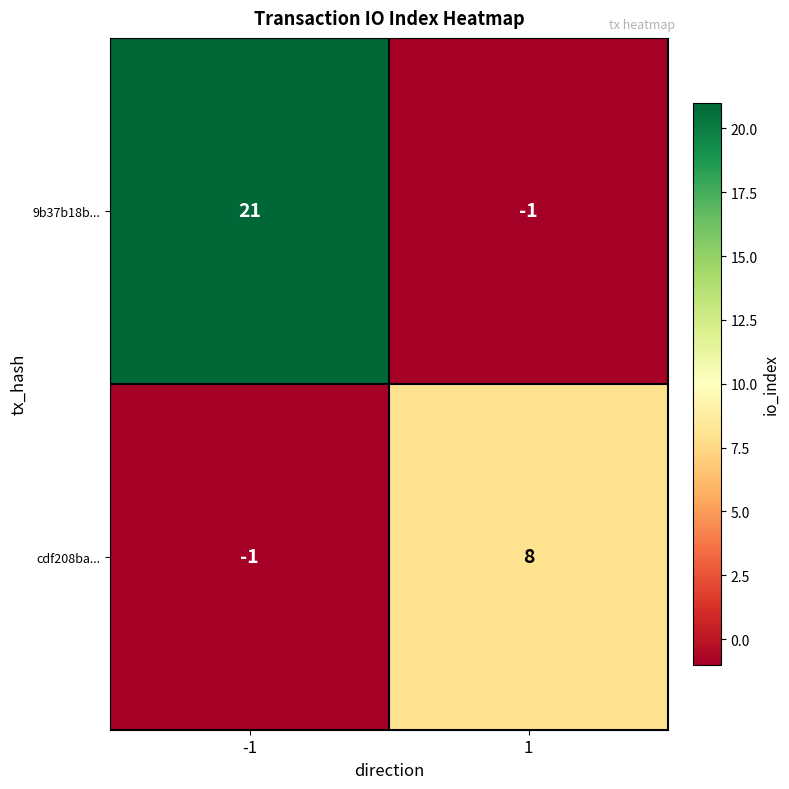

What is the average value of the cdf208ba... series?

4